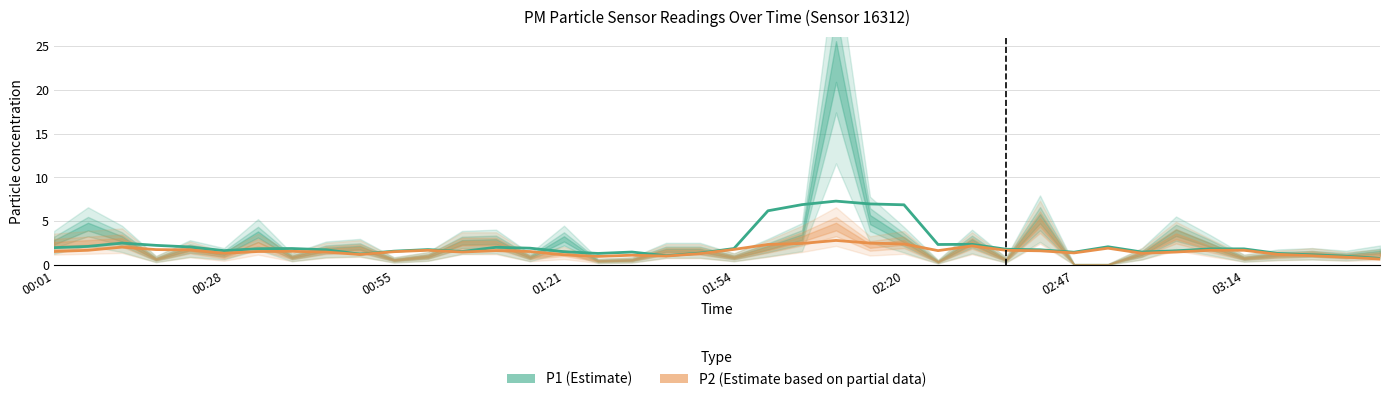

Is the value of P1 (Estimate) at 13 greater than the value of P2 (Estimate based on partial data) at 13?

Yes